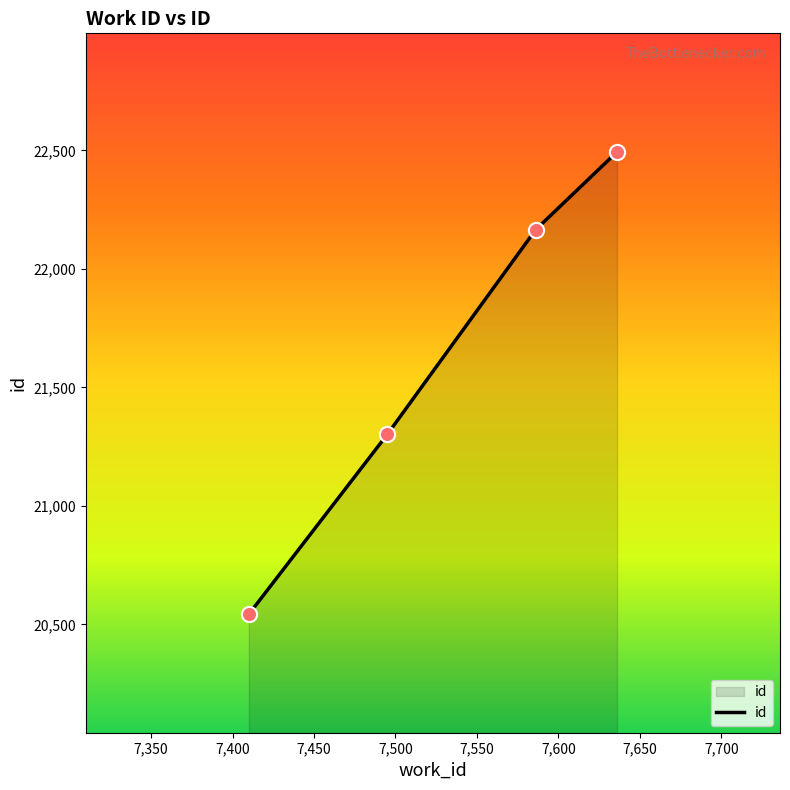

True or false: the data has more than 1 interior local peaks.

False